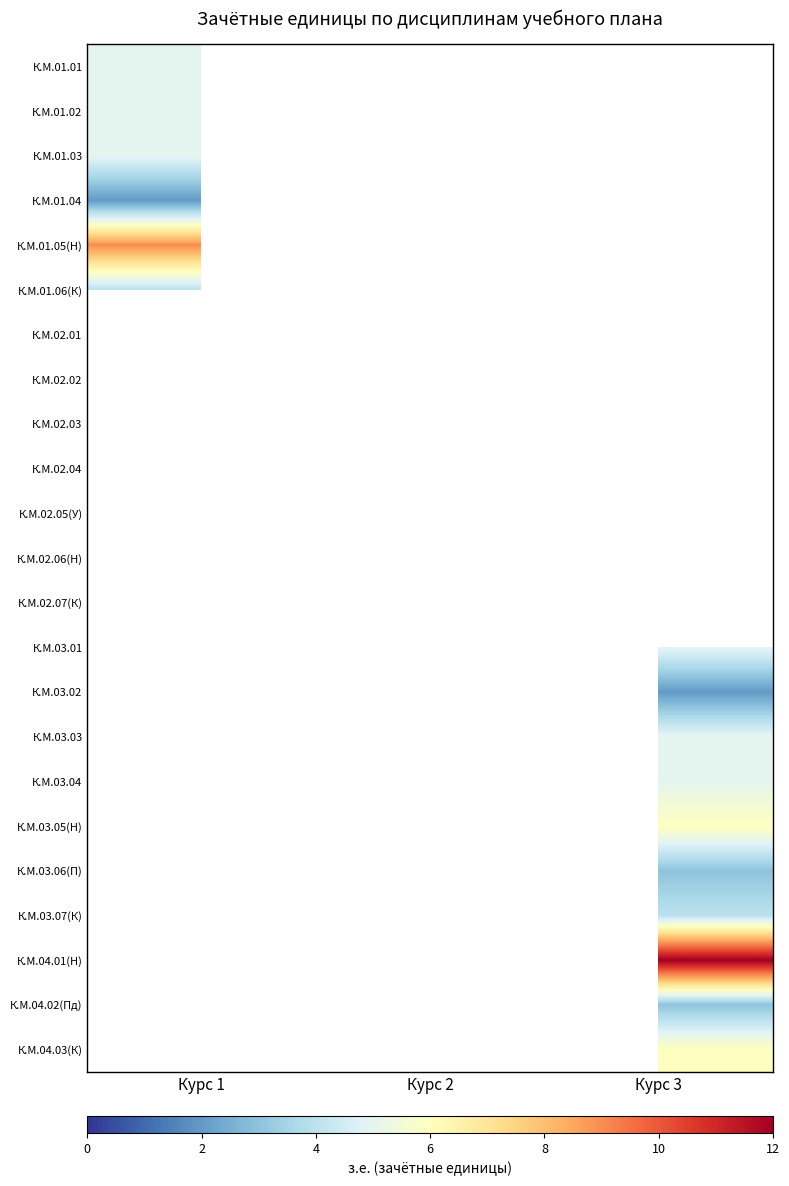

Count the number of categories in the chart.

3